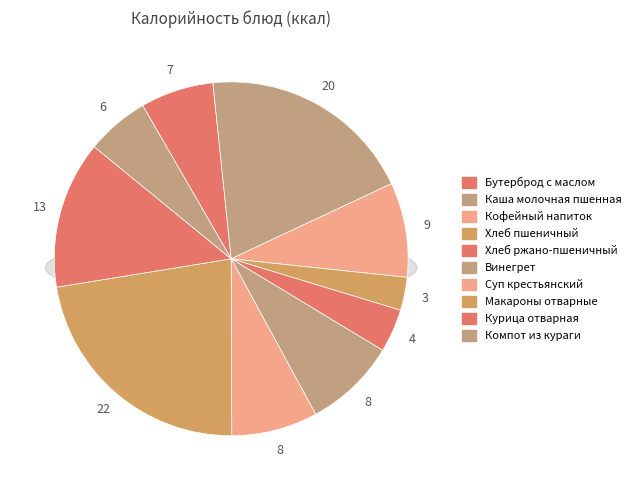

Is it true that Винегрет is 8% of the pie?

True